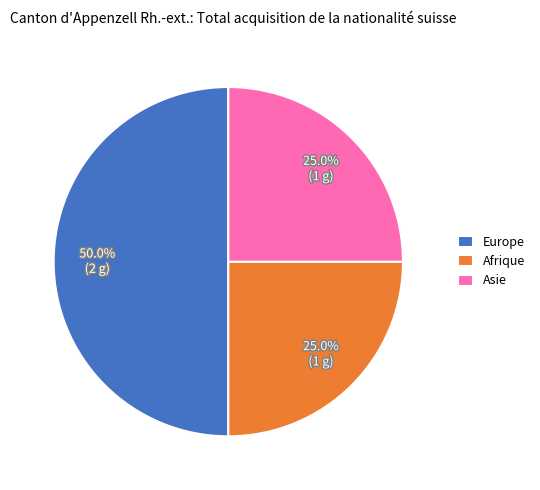

True or false: Asie accounts for 25% of the total.

True